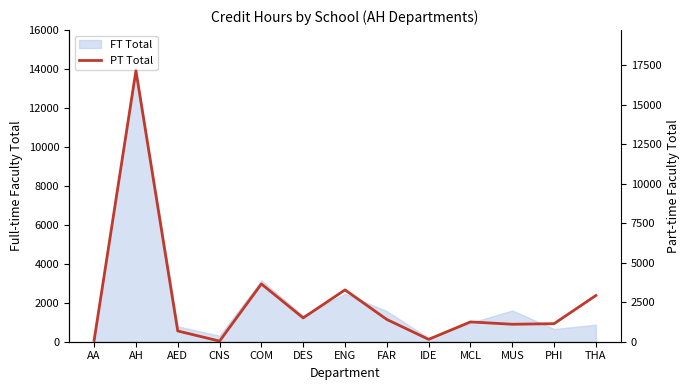

Reading left to right, transcribe all the data shown in this chart.

AA=83	AH=17160	AED=681	CNS=40	COM=3659	DES=1509	ENG=3282	FAR=1410	IDE=150	MCL=1254	MUS=1106	PHI=1143	THA=2926